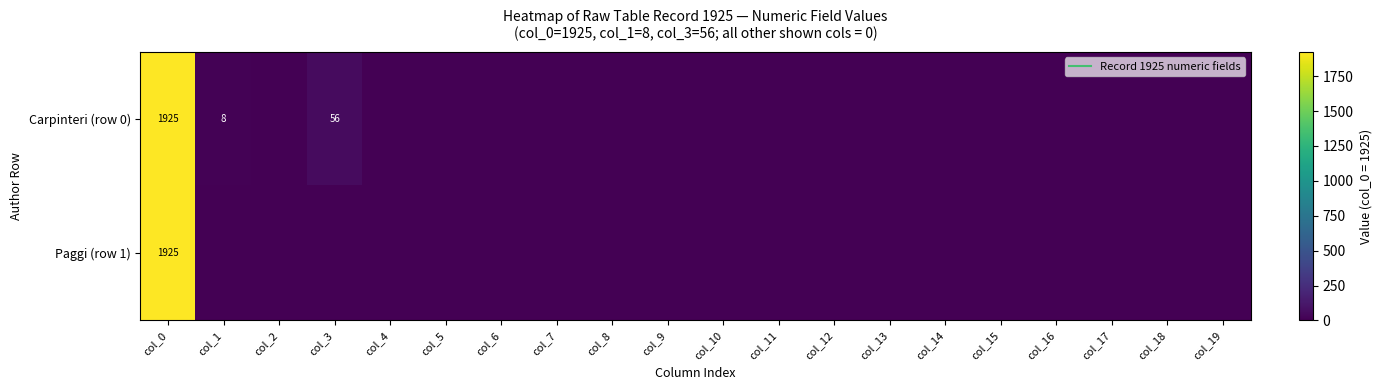

Is the value of Paggi (row 1) at col_9 greater than the value of Carpinteri (row 0) at col_16?

No